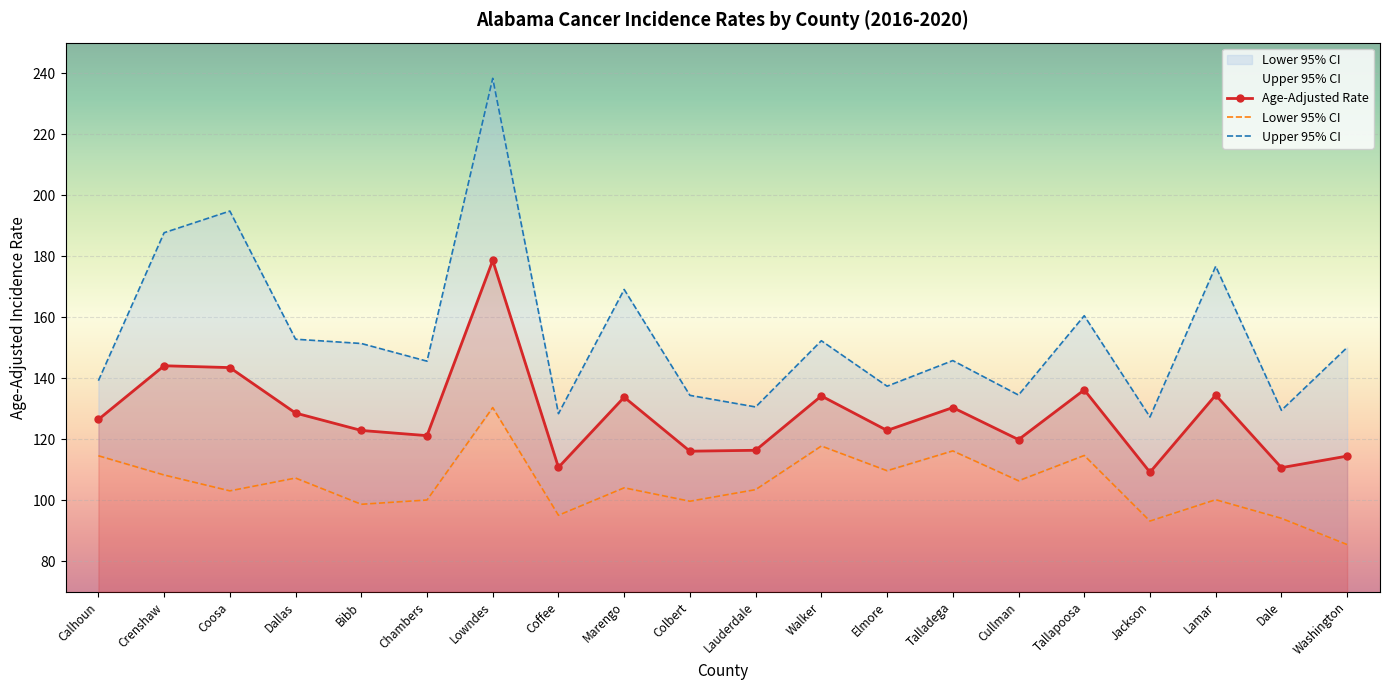

True or false: Upper 95% CI and Age-Adjusted Rate intersect in this chart.

False